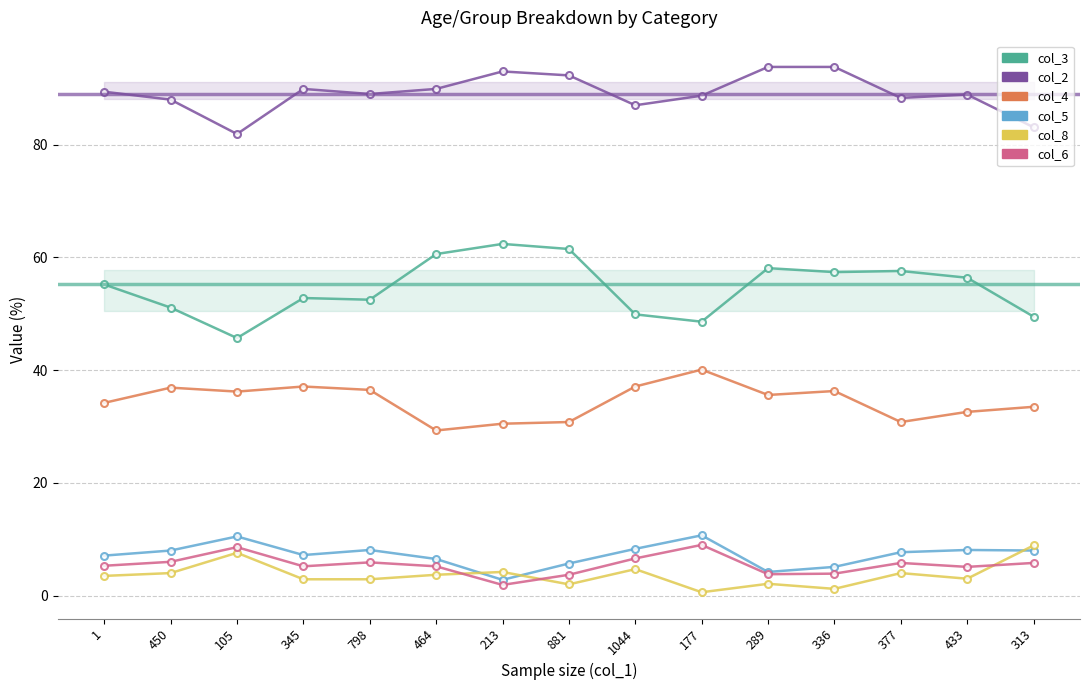

Reading left to right, list all the values displayed in this chart.

col_3: 55.2	51.1	45.7	52.8	52.5	60.6	62.4	61.5	49.9	48.6	58.1	57.4	57.6	56.4	49.5
col_2: 89.4	88.0	81.9	89.9	89.0	89.9	93.0	92.3	87.0	88.7	93.8	93.8	88.3	88.9	83.1
col_4: 34.2	36.9	36.2	37.1	36.5	29.3	30.5	30.8	37.1	40.1	35.6	36.3	30.8	32.6	33.5
col_5: 7.1	8.0	10.5	7.2	8.1	6.5	2.8	5.7	8.3	10.7	4.2	5.1	7.7	8.1	8.0
col_8: 3.5	4.0	7.6	2.9	2.9	3.7	4.2	2.0	4.7	0.6	2.1	1.2	4.0	3.0	8.9
col_6: 5.3	6.0	8.6	5.2	5.9	5.2	1.9	3.7	6.6	9.0	3.8	3.9	5.8	5.1	5.8